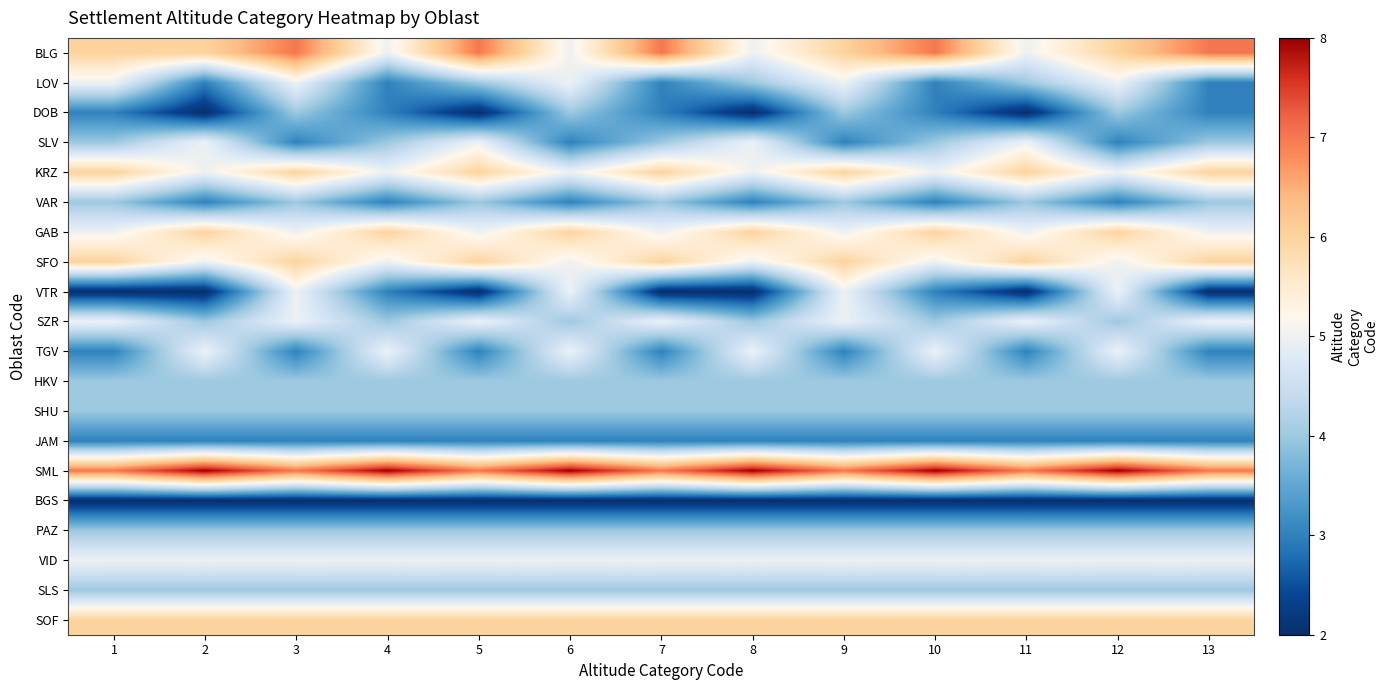

Reading right to left, transcribe all the data shown in this chart.

BLG: 13=7	12=6	11=5	10=7	9=6	8=5	7=7	6=5	5=7	4=5	3=7	2=6	1=6
LOV: 13=3	12=5	11=4	10=3	9=5	8=4	7=3	6=5	5=4	4=3	3=5	2=3	1=5
DOB: 13=3	12=4	11=2	10=3	9=4	8=2	7=3	6=4	5=2	4=3	3=4	2=2	1=3
SLV: 13=4	12=3	11=5	10=4	9=3	8=5	7=4	6=3	5=5	4=4	3=3	2=5	1=4
KRZ: 13=6	12=5	11=6	10=5	9=6	8=5	7=6	6=5	5=6	4=5	3=6	2=5	1=6
VAR: 13=4	12=3	11=4	10=3	9=4	8=3	7=4	6=3	5=4	4=3	3=4	2=3	1=4
GAB: 13=5	12=6	11=5	10=6	9=5	8=6	7=5	6=6	5=5	4=6	3=5	2=6	1=5
SFO: 13=6	12=5	11=6	10=5	9=6	8=5	7=6	6=5	5=6	4=5	3=6	2=5	1=6
VTR: 13=2	12=5	11=2	10=3	9=5	8=2	7=2	6=5	5=2	4=3	3=5	2=2	1=2
SZR: 13=5	12=4	11=5	10=4	9=5	8=4	7=5	6=4	5=5	4=4	3=5	2=4	1=5
TGV: 13=3	12=5	11=3	10=5	9=3	8=5	7=3	6=5	5=3	4=5	3=3	2=5	1=3
HKV: 13=4	12=4	11=4	10=4	9=4	8=4	7=4	6=4	5=4	4=4	3=4	2=4	1=4
SHU: 13=4	12=4	11=4	10=4	9=4	8=4	7=4	6=4	5=4	4=4	3=4	2=4	1=4
JAM: 13=3	12=3	11=3	10=3	9=3	8=3	7=3	6=3	5=3	4=3	3=3	2=3	1=3
SML: 13=7	12=8	11=7	10=8	9=7	8=8	7=7	6=8	5=7	4=8	3=7	2=8	1=7
BGS: 13=2	12=2	11=2	10=2	9=2	8=2	7=2	6=2	5=2	4=2	3=2	2=2	1=2
PAZ: 13=4	12=4	11=4	10=4	9=4	8=4	7=4	6=4	5=4	4=4	3=4	2=4	1=4
VID: 13=5	12=5	11=5	10=5	9=5	8=5	7=5	6=5	5=5	4=5	3=5	2=5	1=5
SLS: 13=4	12=4	11=4	10=4	9=4	8=4	7=4	6=4	5=4	4=4	3=4	2=4	1=4
SOF: 13=6	12=6	11=6	10=6	9=6	8=6	7=6	6=6	5=6	4=6	3=6	2=6	1=6